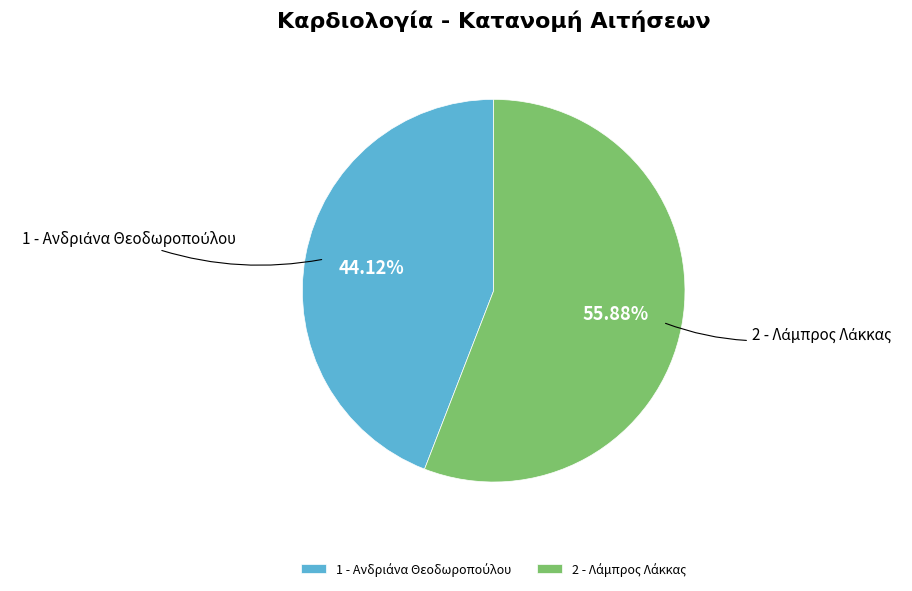

Is there any slice that represents more than half of the pie?

Yes